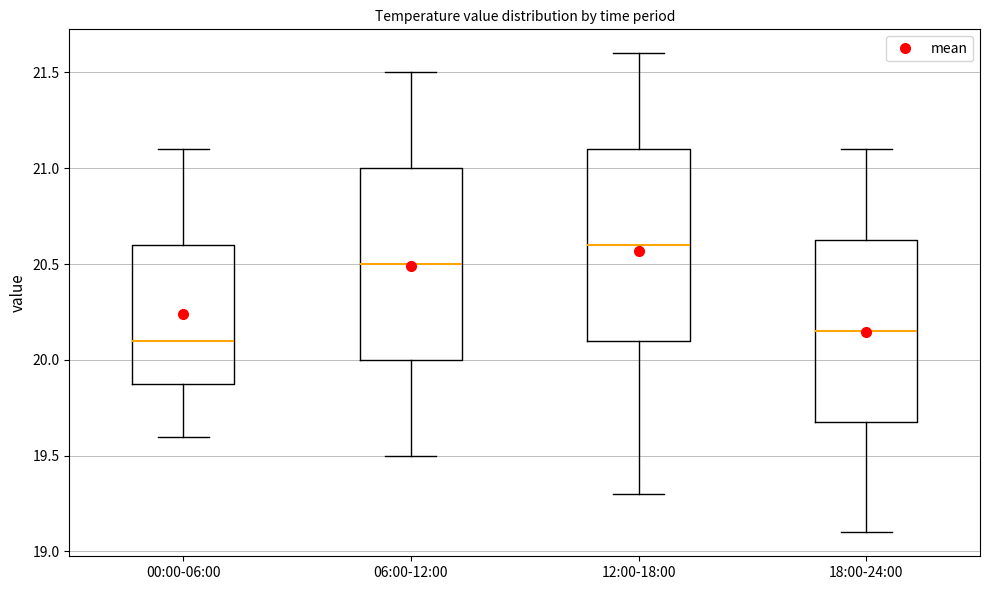

Where does the lower whisker of the box for 12:00-18:00 end on the y-axis? The values are not printed on the chart, so give them approximately, as read against the axis.

19.30